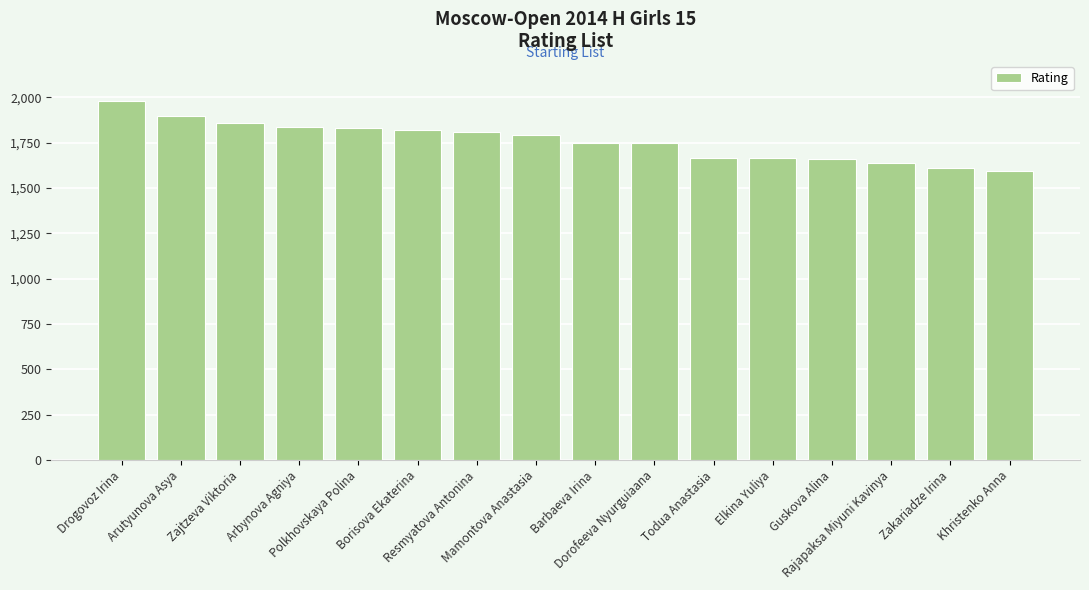

Are the bars horizontal?

No